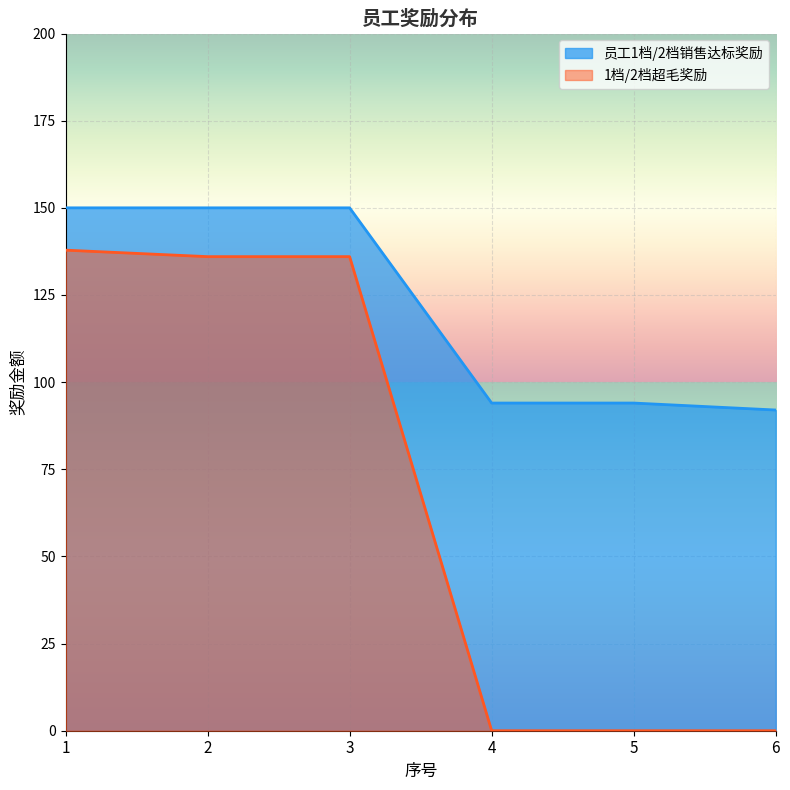

Reading left to right, transcribe all the data shown in this chart.

员工1档/2档销售达标奖励: 1=150.0	2=150.0	3=150.0	4=94.0	5=94.0	6=92.0
1档/2档超毛奖励: 1=137.9	2=136.0	3=136.0	4=0.0	5=0.0	6=0.0